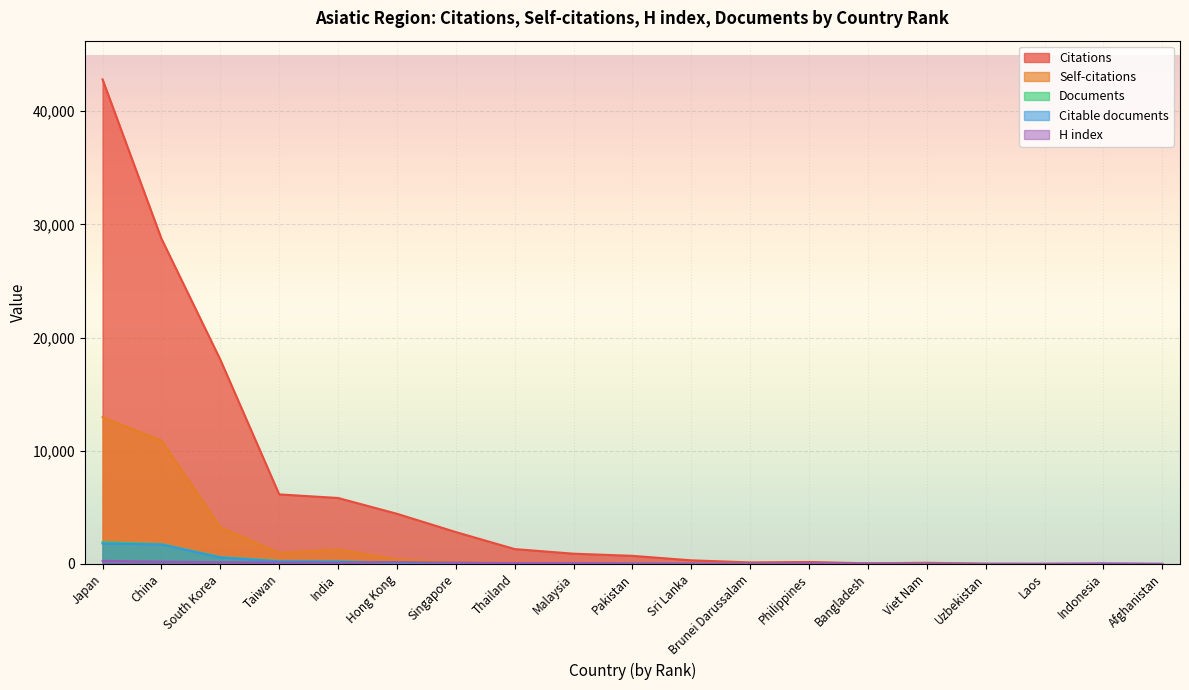

What is the sum of all Citable documents values?

4806